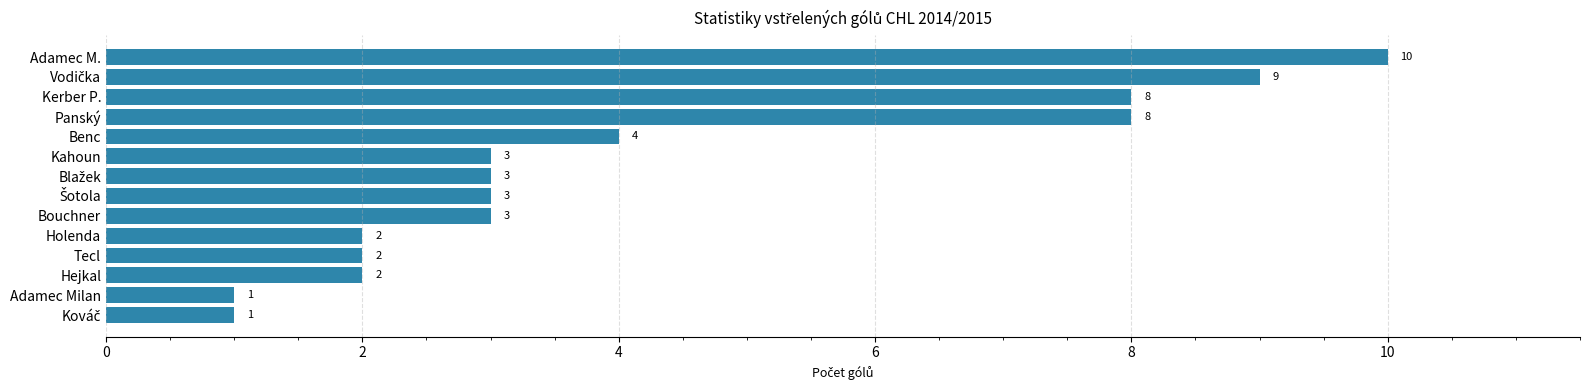

Which has a higher value, Kerber P. or Hejkal?

Kerber P.